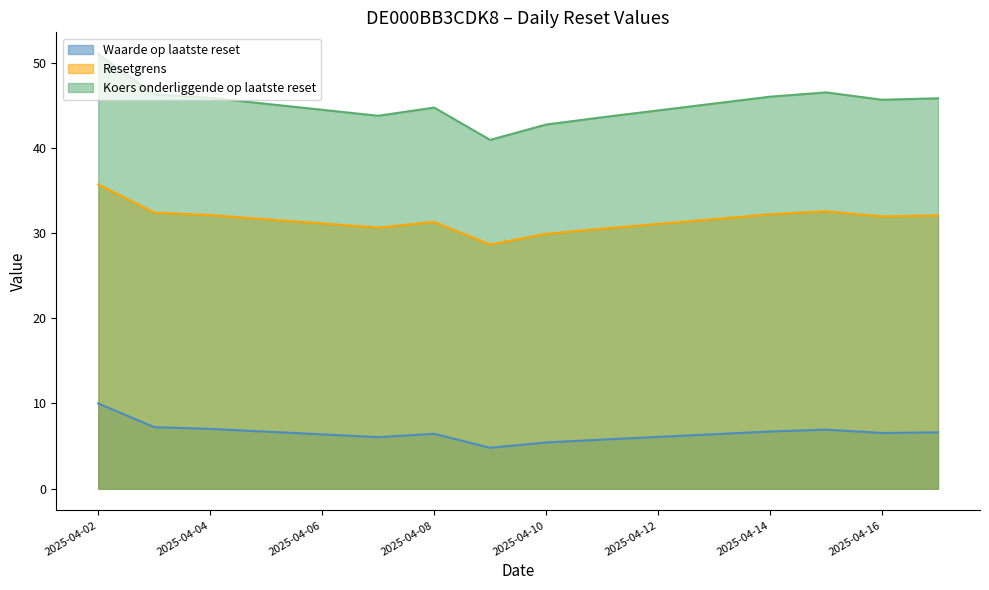

True or false: Resetgrens and Koers onderliggende op laatste reset cross at least once.

False